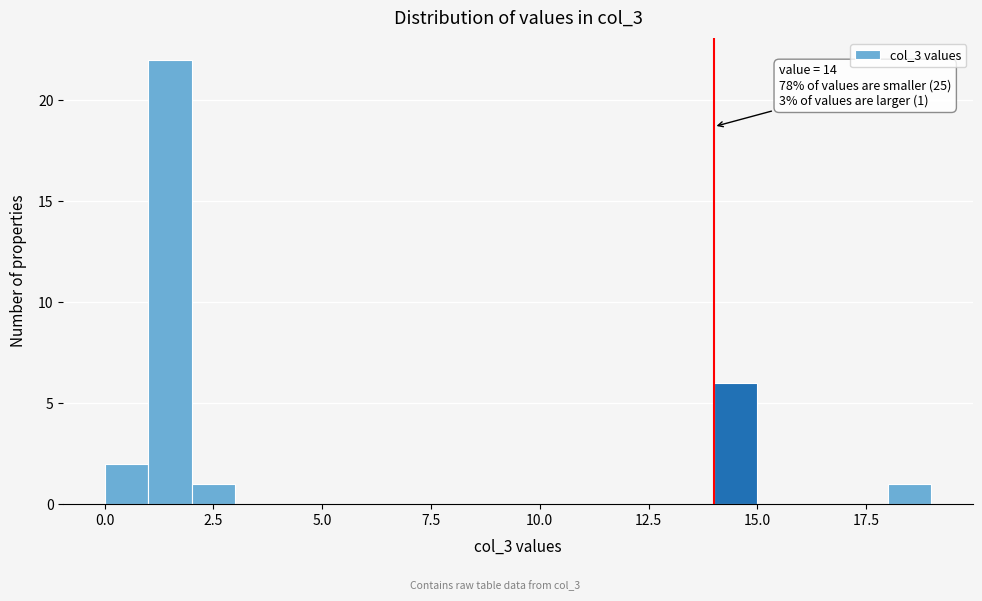

Around what value on the x-axis is the tallest bar? Give the approximate position of its centre, as read against the axis.

1.5